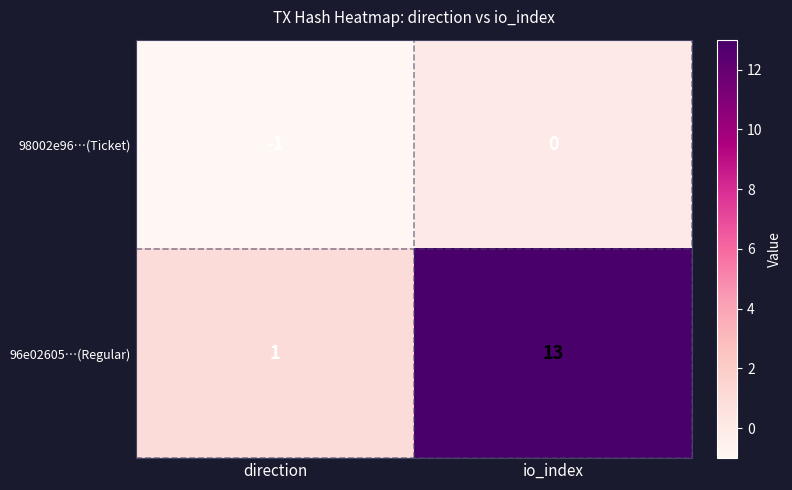

Which category has the highest value across all series?

io_index